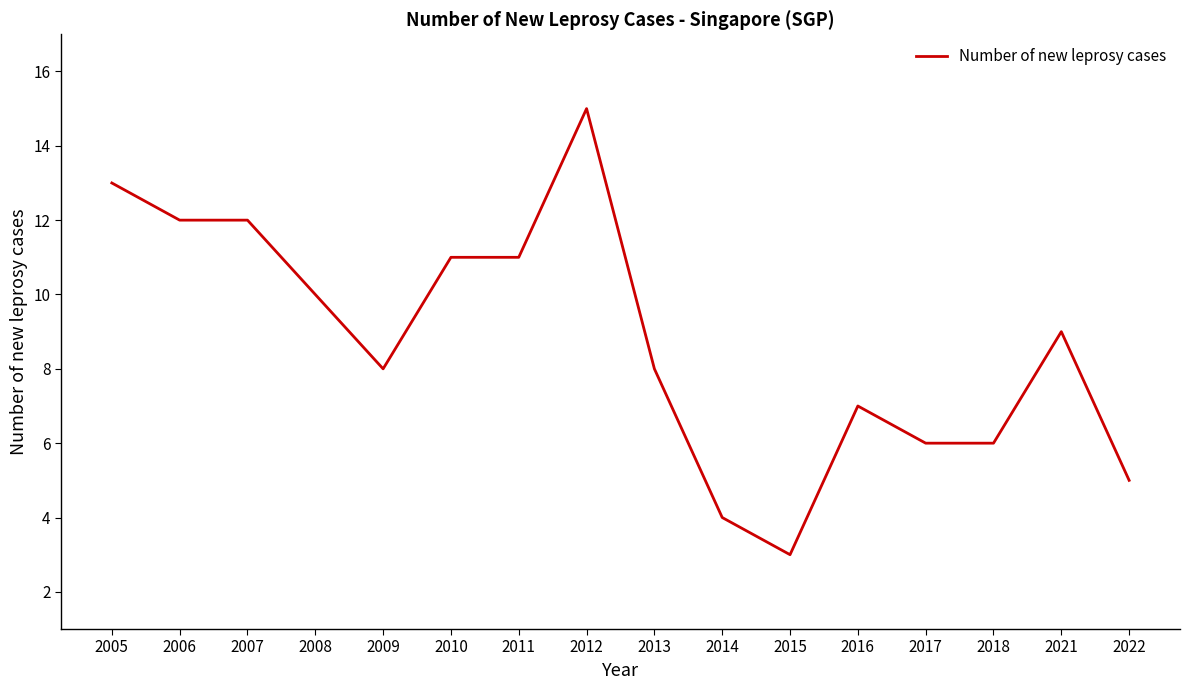

What is the approximate value at 2007, to the nearest 5?

10